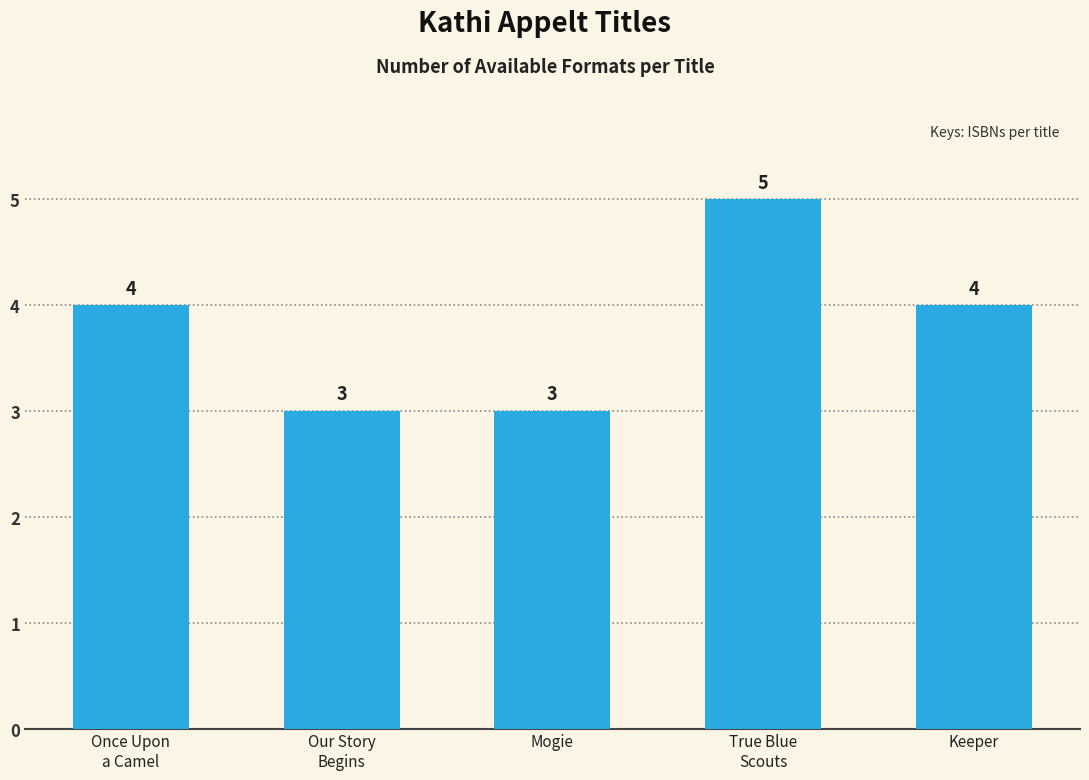

What is the change in value from Our Story
Begins to Keeper?

+1